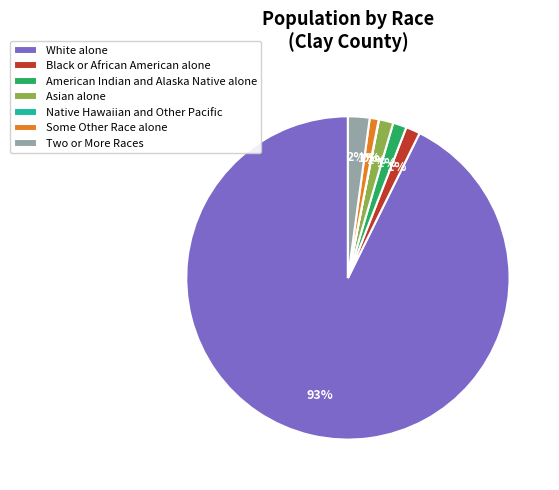

True or false: American Indian and Alaska Native alone accounts for 14% of the total.

False